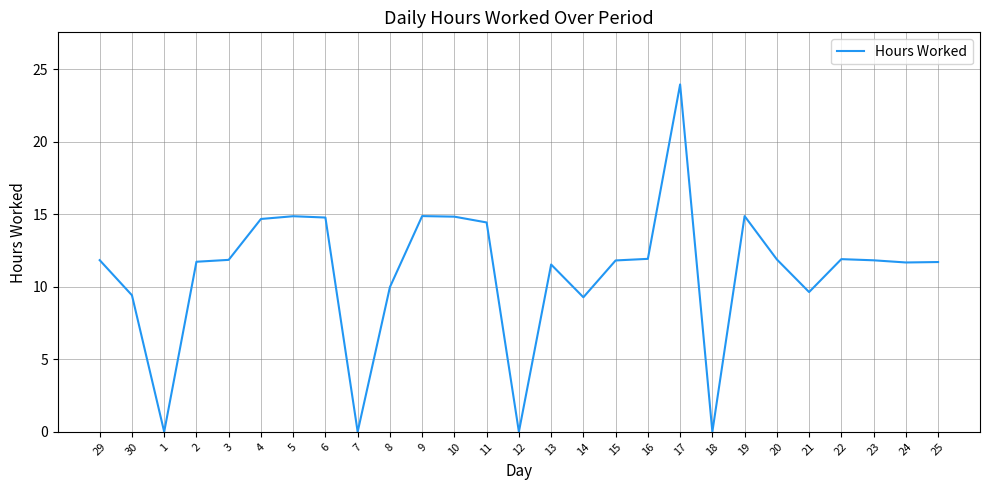

Which has a higher value, 30 or 10?

10